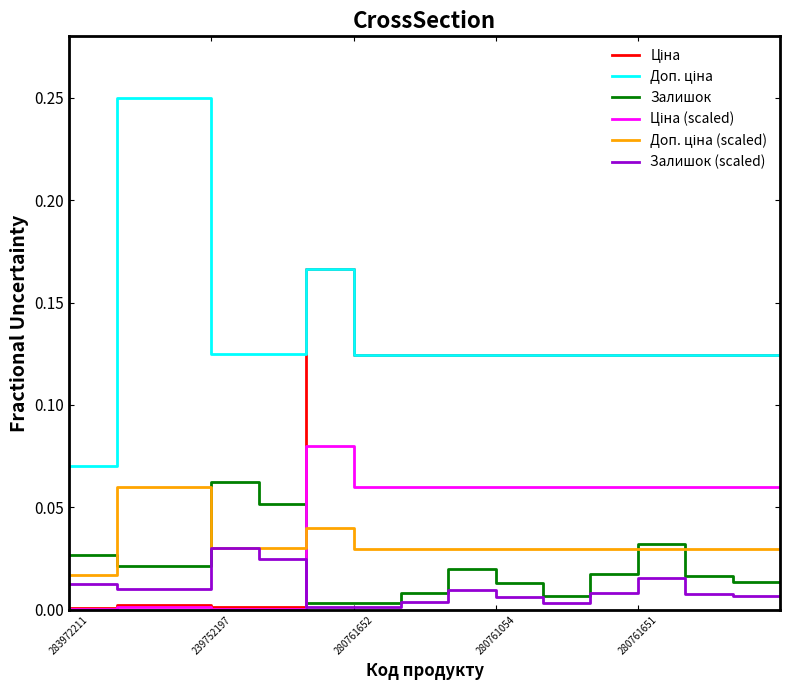

What is the greatest value displayed?

0.2